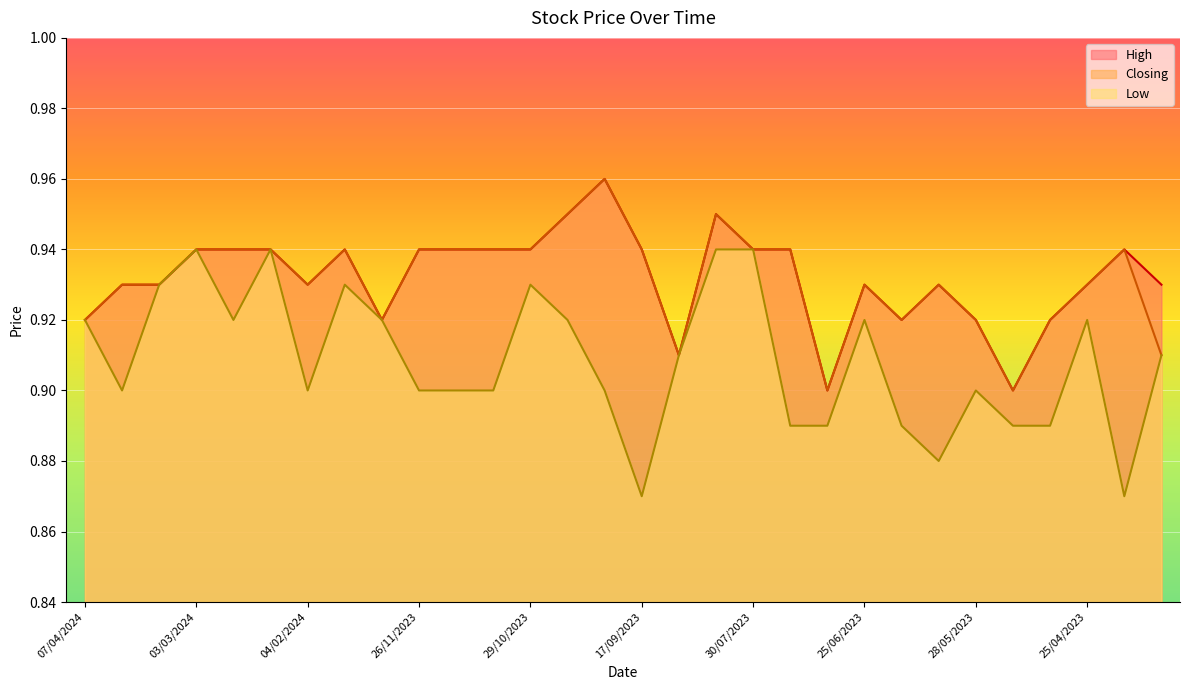

How many lines are shown in the chart?

3